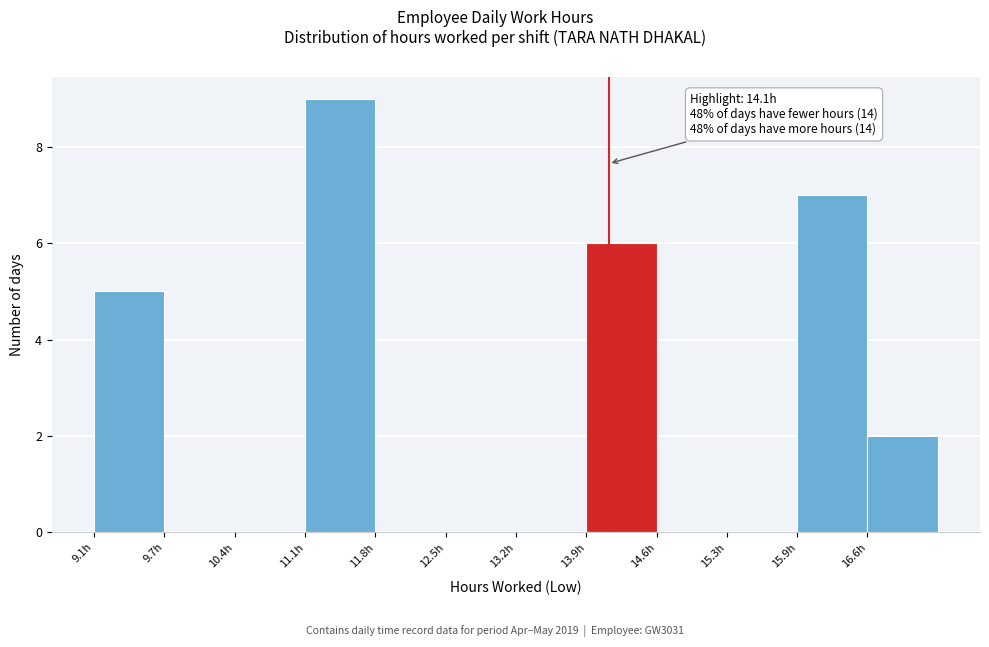

Which range on the x-axis has the tallest bar?

11.12 to 11.81